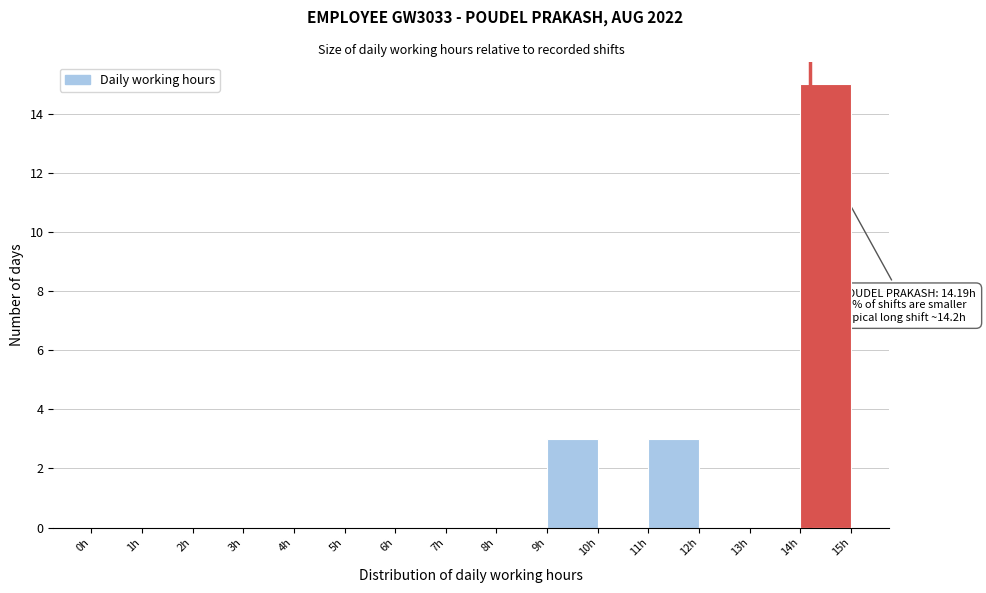

Over which range of the x-axis is the bar tallest?

14 to 15